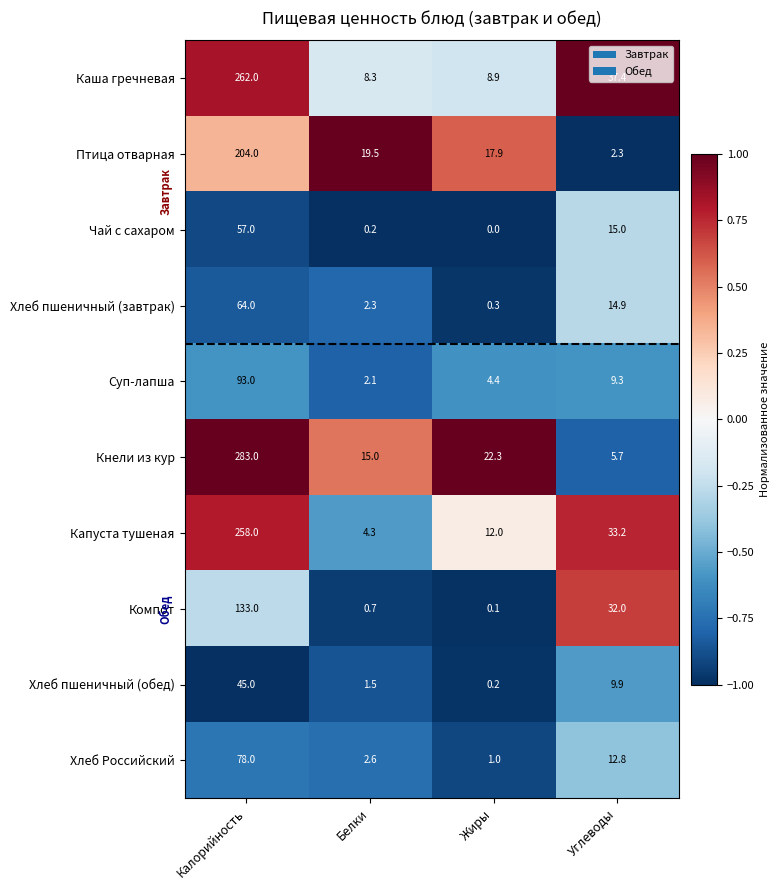

List the series in order of their peak value, lowest first.

Хлеб пшеничный (обед), Чай с сахаром, Хлеб пшеничный (завтрак), Хлеб Российский, Суп-лапша, Компот, Птица отварная, Капуста тушеная, Каша гречневая, Кнели из кур